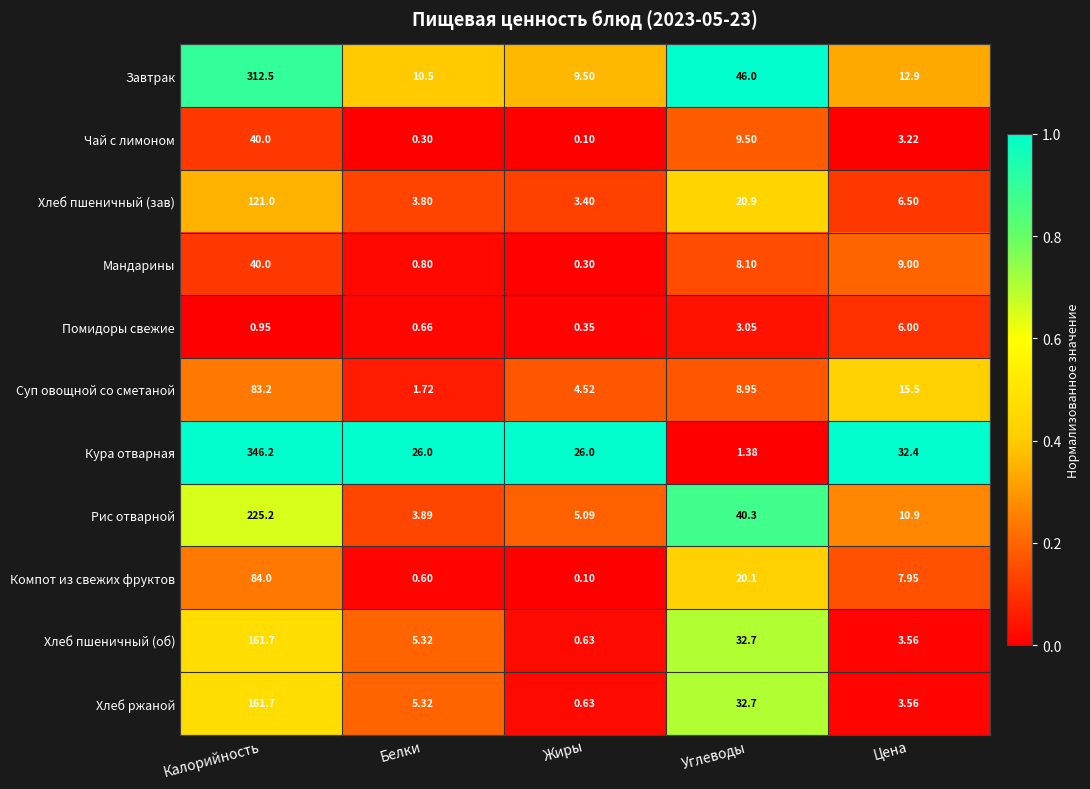

At which category is the sum across all series the highest?

Калорийность